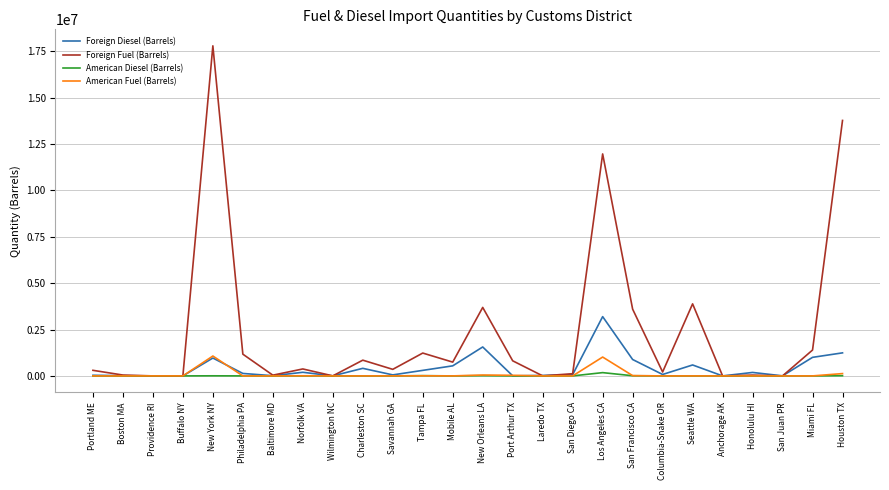

The Foreign Fuel (Barrels) series shows 1919111 at Tampa FL. True or false?

False